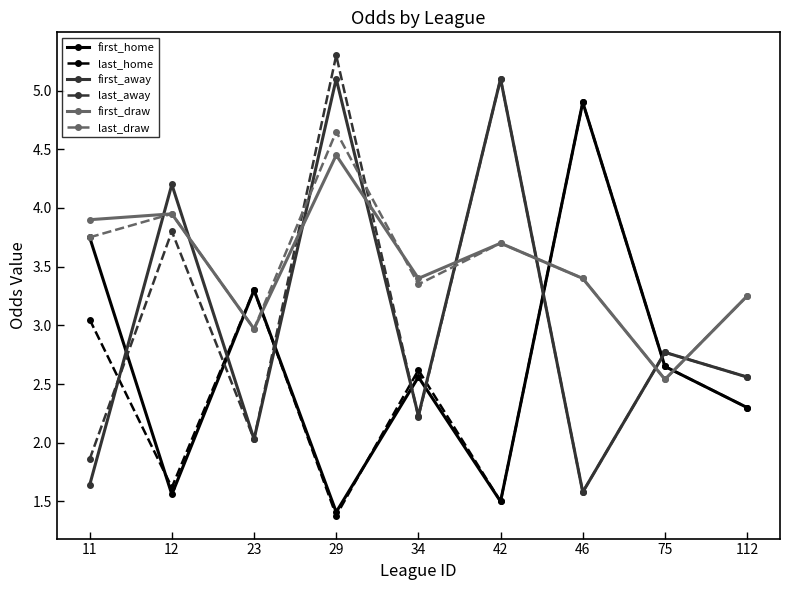

What is the difference between the highest and lowest values at 46?

3.3